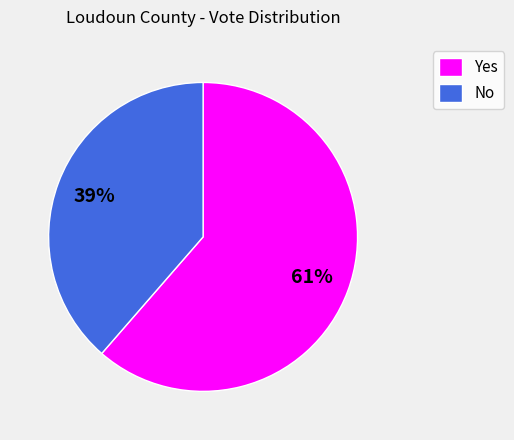

Which category has the smallest portion of the pie?

No